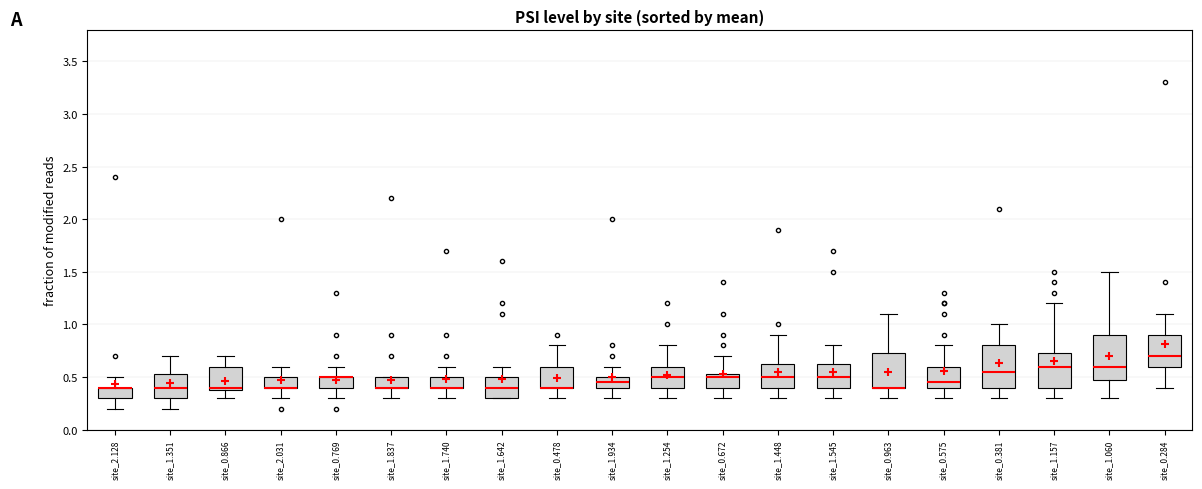

Where is the upper edge of the box for site_0.963 on the y-axis? The values are not printed on the chart, so give them approximately, as read against the axis.

0.75